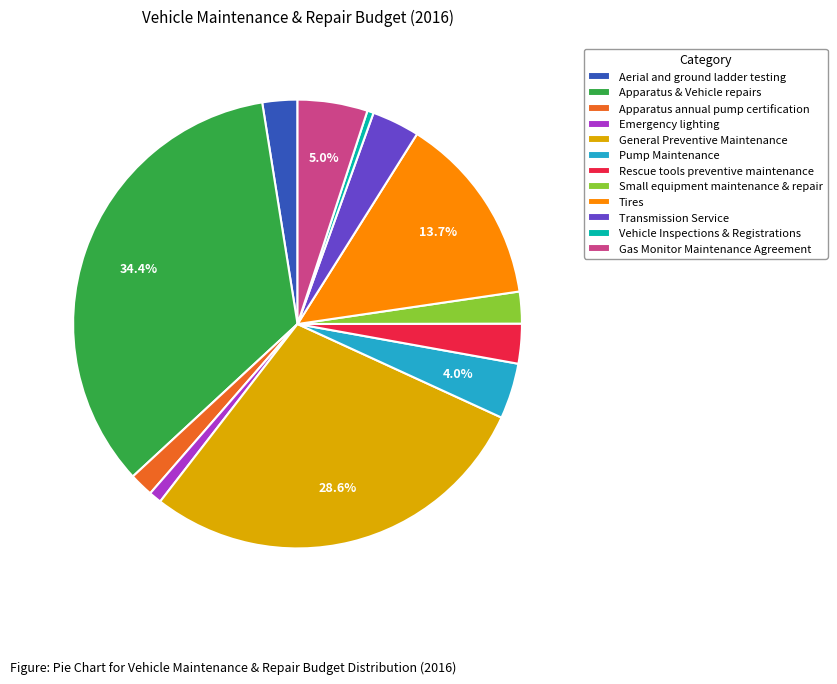

Between Emergency lighting and Pump Maintenance, which is larger?

Pump Maintenance